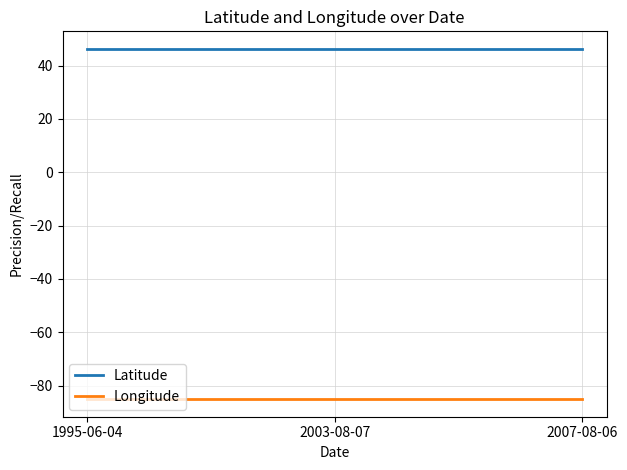

Which series has the largest total across all categories?

Latitude